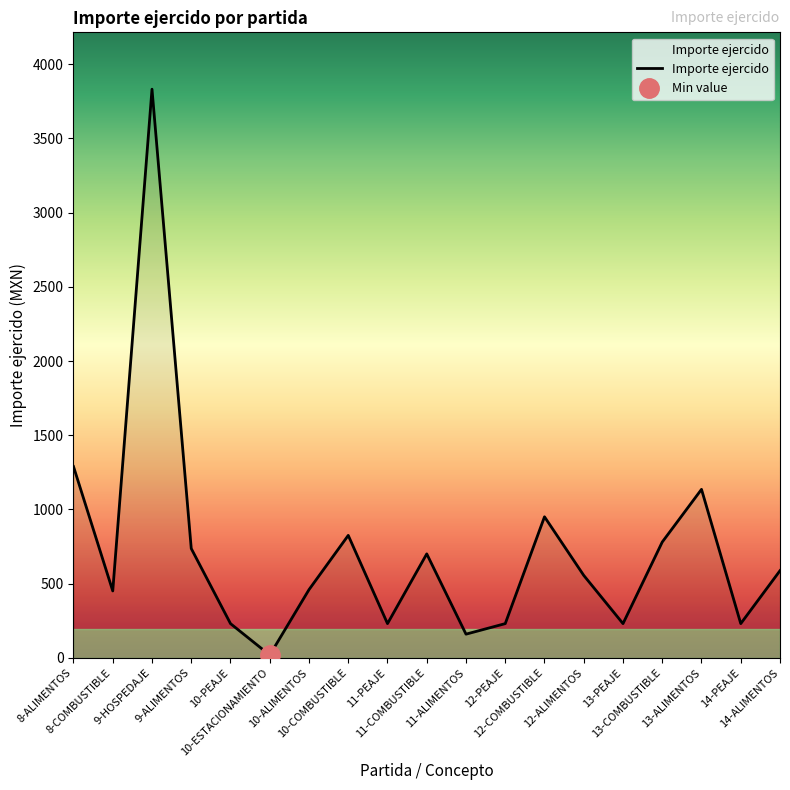

At which label does the data first exceed 555?

8-ALIMENTOS